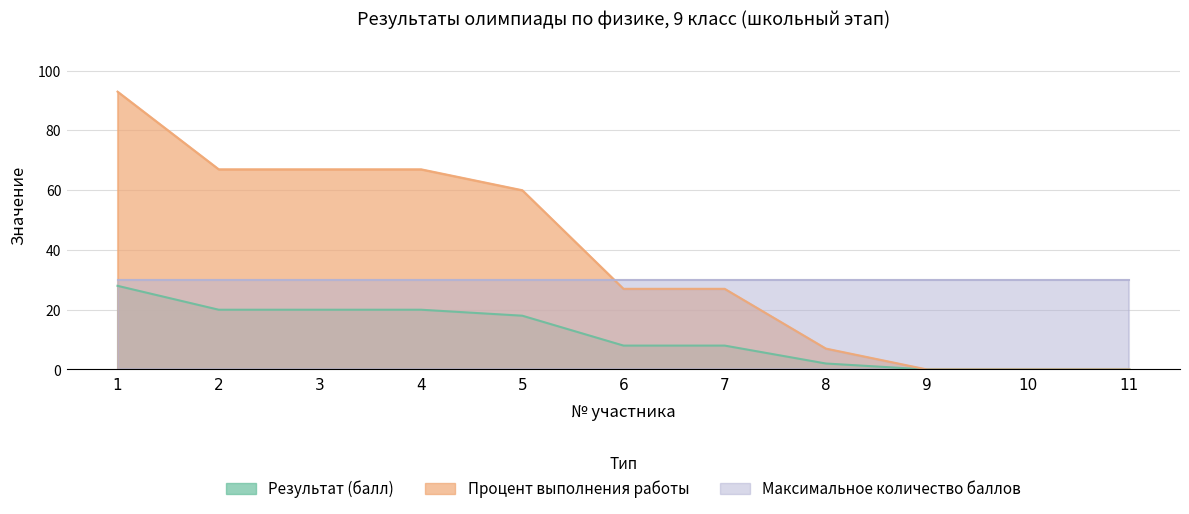

True or false: Результат (балл) and Процент выполнения работы intersect in this chart.

False